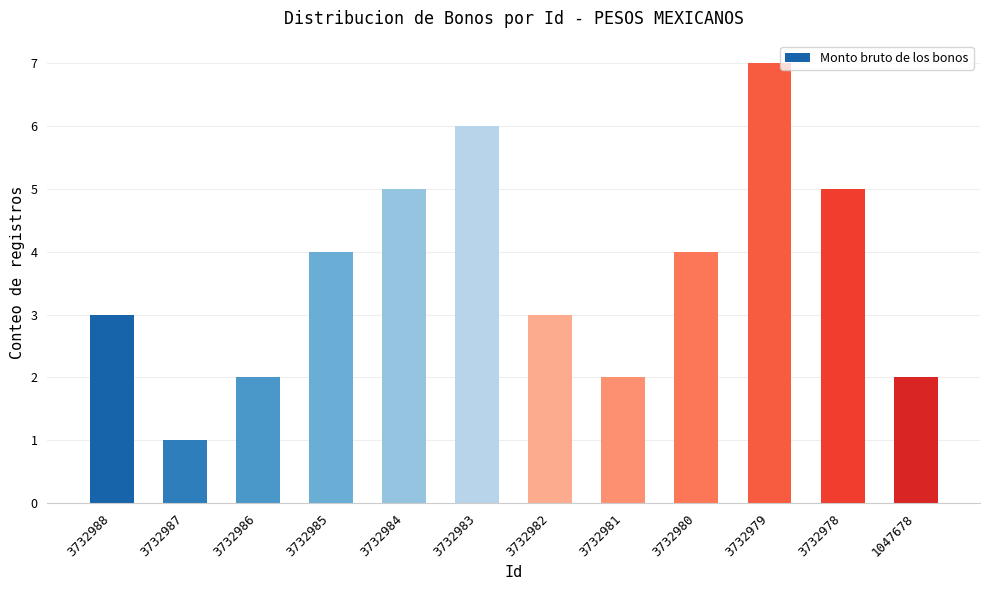

What is the sum of all values?

44